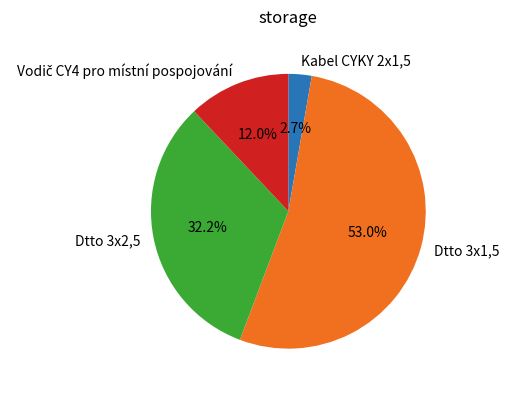

Which has a higher value, Dtto 3x1,5 or Dtto 3x2,5?

Dtto 3x1,5